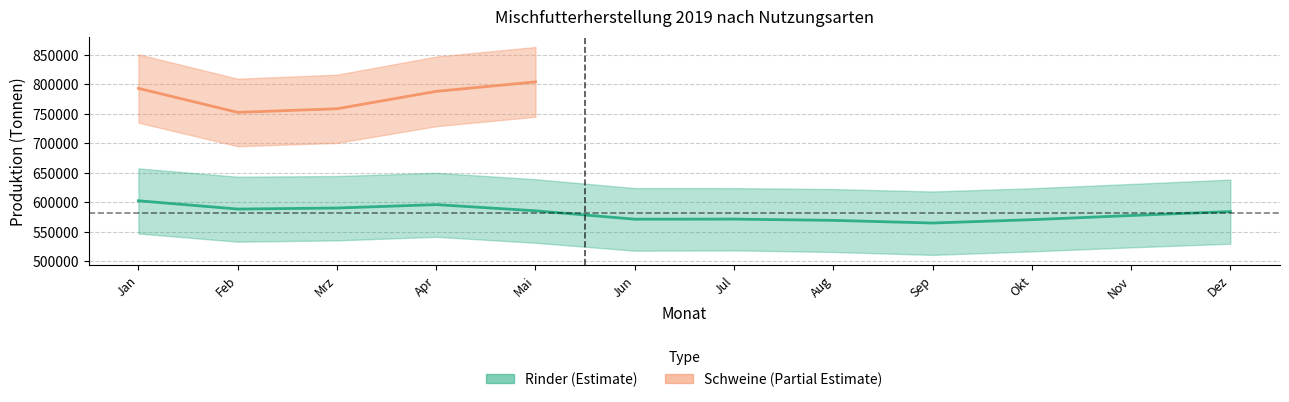

At which label does Rinder reach its peak?

Jan